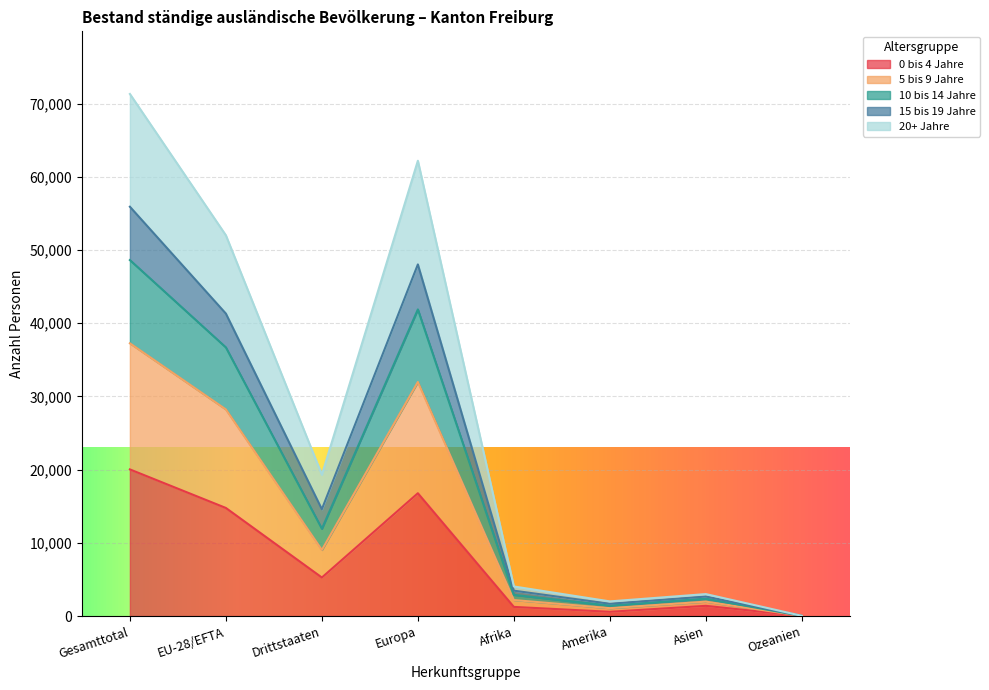

At which category is the sum across all series the highest?

Gesamttotal